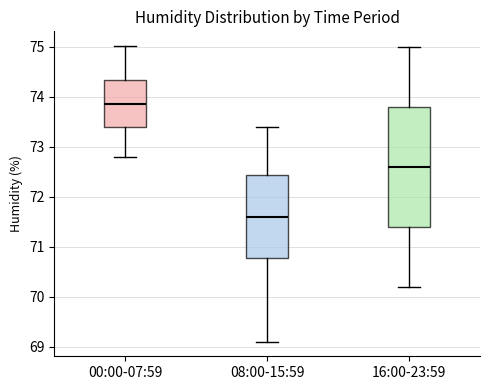

Reading left to right, read every box against the y-axis: the position of its median line, the range the box covers, and the ends of its whiskers. The values are not printed on the chart, so give them approximately, as read against the axis.

00:00-07:59: median 73.8, box 73.4 to 74.3, whiskers 72.8 to 75.0
08:00-15:59: median 71.6, box 70.8 to 72.4, whiskers 69.1 to 73.4
16:00-23:59: median 72.6, box 71.4 to 73.8, whiskers 70.2 to 75.0